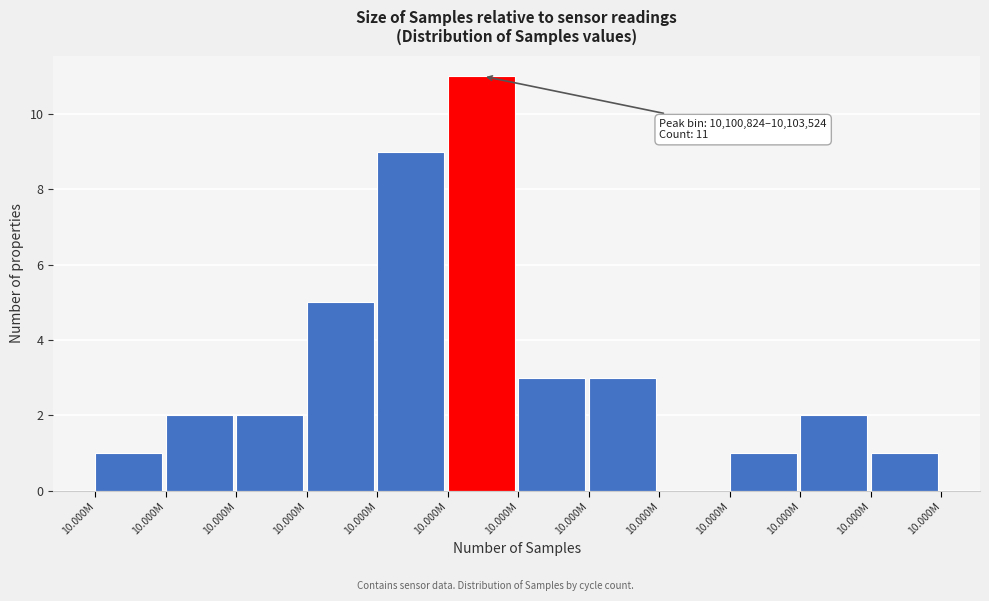

How many distinct data groups are displayed?

1